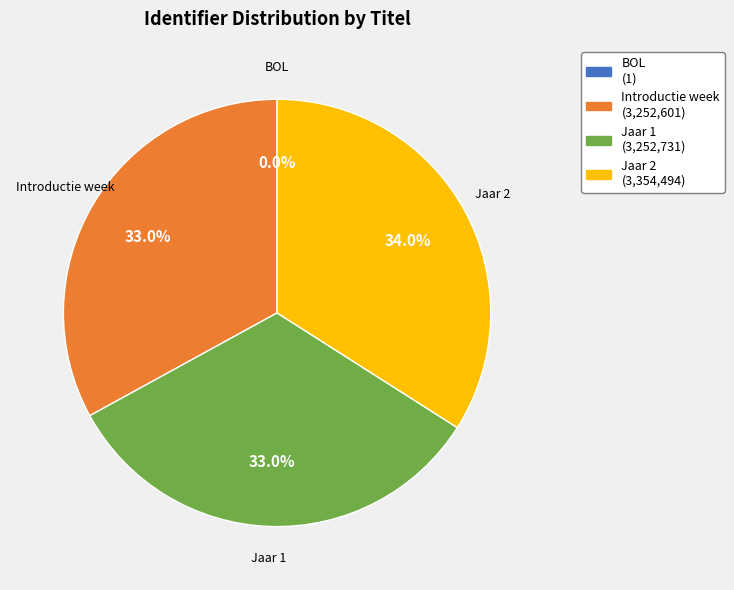

How much of the chart is everything except Jaar 1?

67.0%